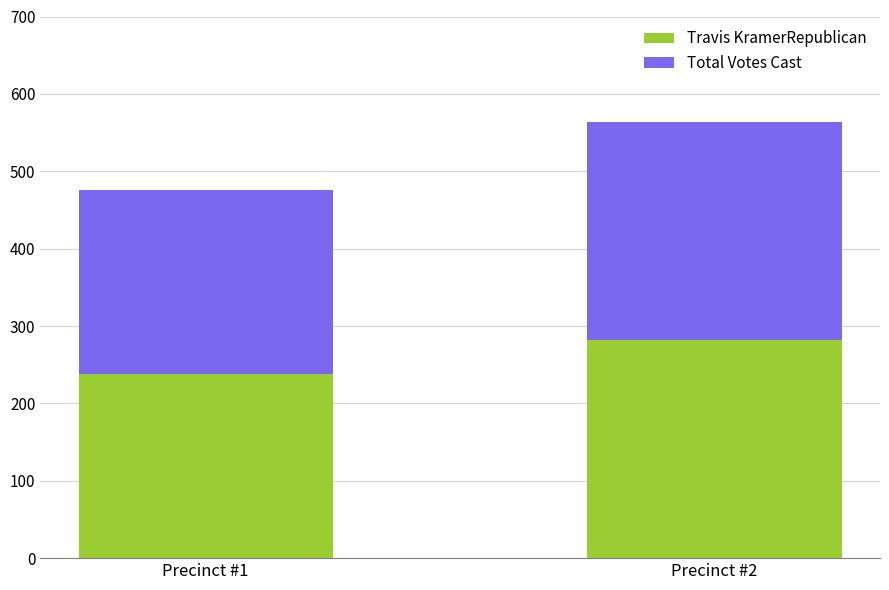

What is the total value across all series at Precinct #2?

564